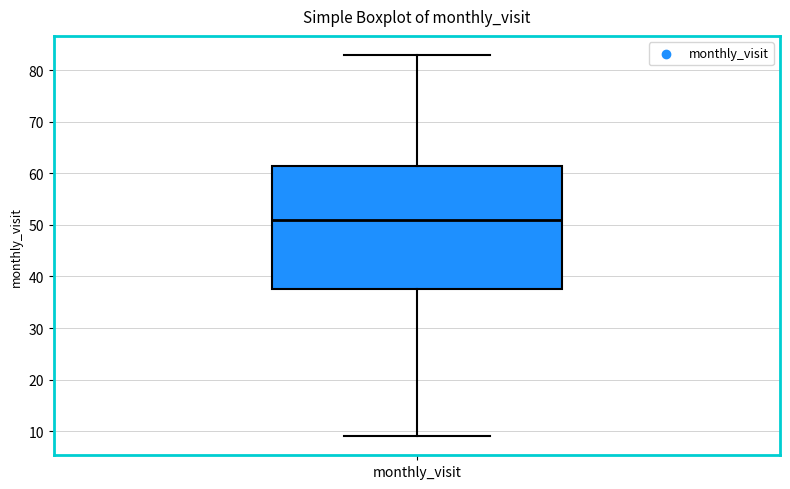

Read this box plot against the y-axis: the position of the median line, the range covered by the box, and the ends of both whiskers. The values are not printed on the chart, so give them approximately, as read against the axis.

median 51, box 38 to 62, whiskers 9 to 83